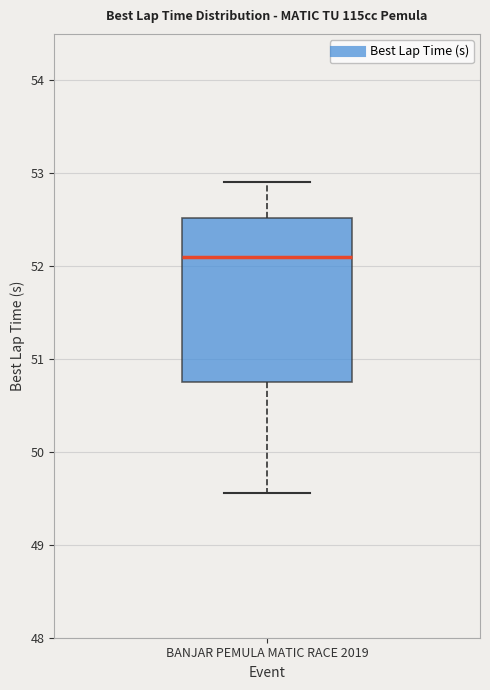

Where is the upper edge of the box for BANJAR PEMULA MATIC RACE 2019 on the y-axis? The values are not printed on the chart, so give them approximately, as read against the axis.

52.5